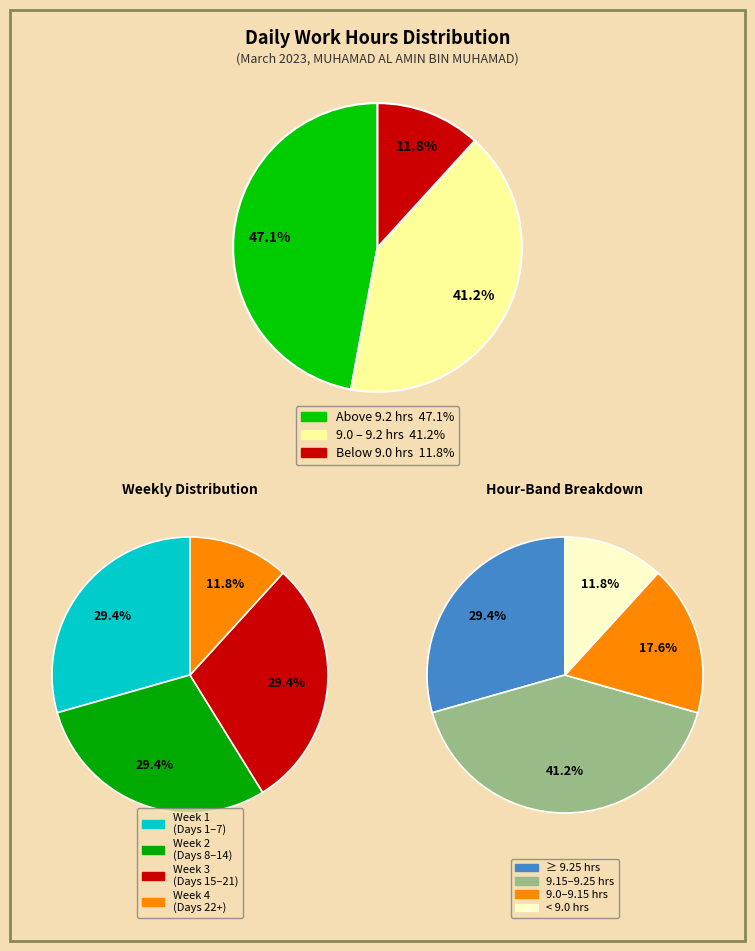

Is there a majority slice in this chart?

No